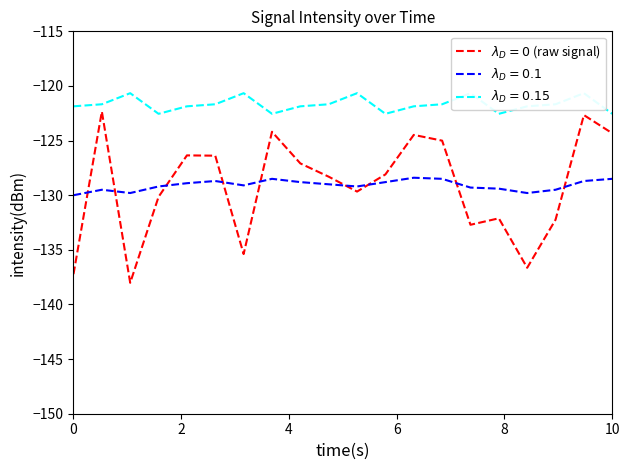

What is the difference between the maximum and second lowest values in the intensity(dBm) series?

14.9